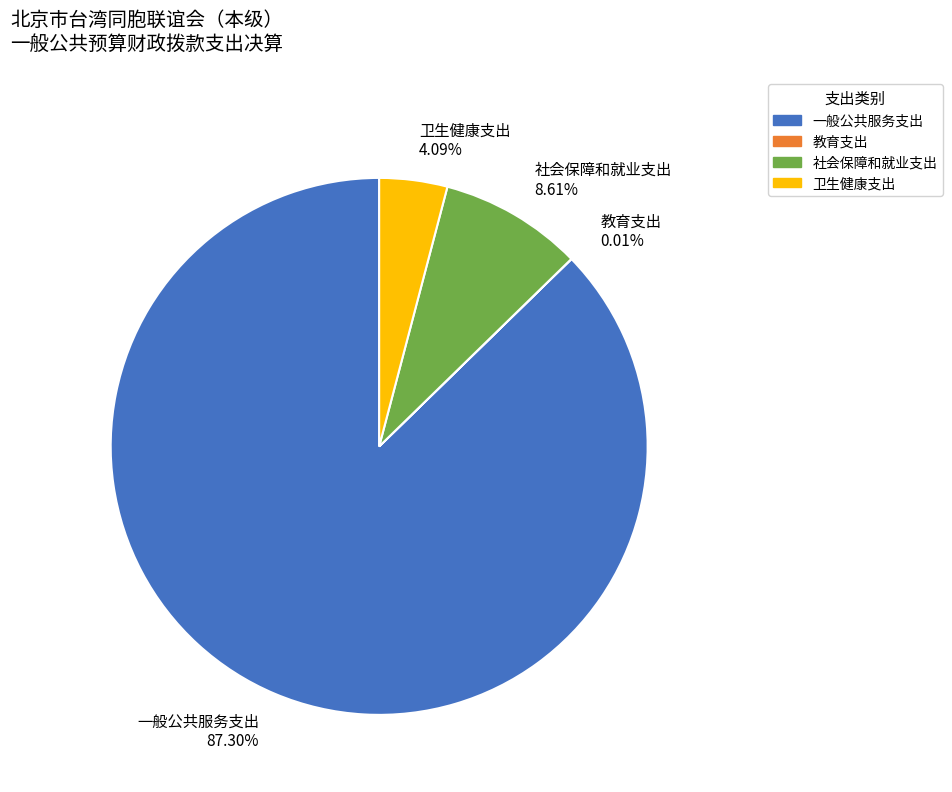

To the nearest percent, what percentage of the pie is 社会保障和就业支出?

9%